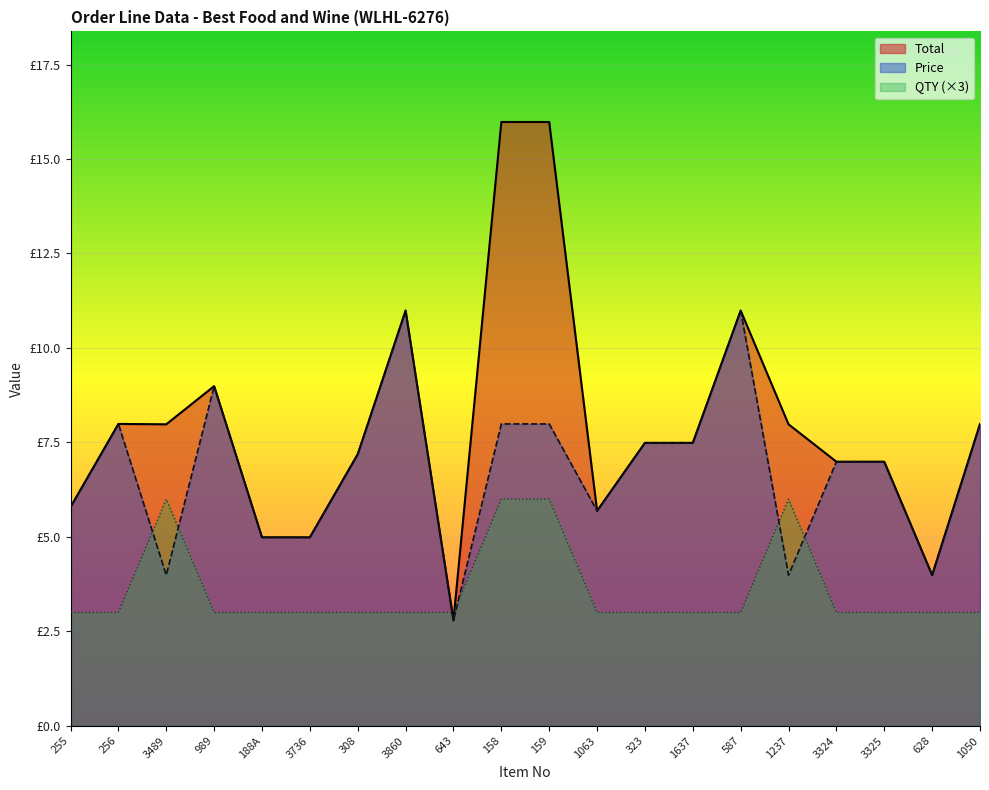

What is the difference between the second highest and minimum values in the QTY series?

3.0